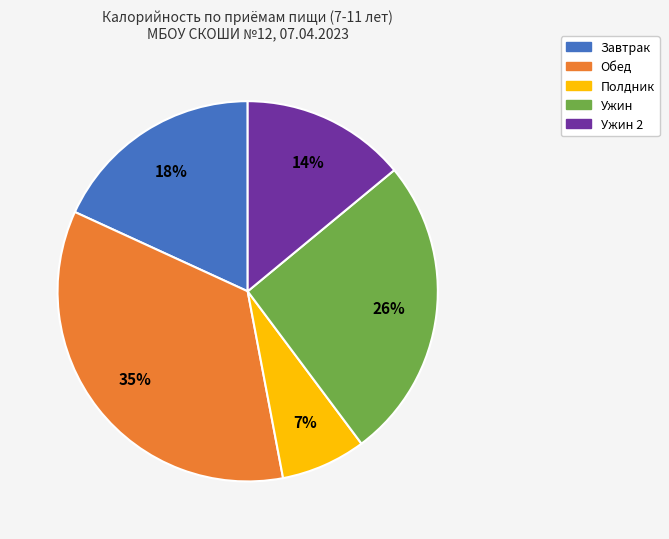

Is there a majority slice in this chart?

No